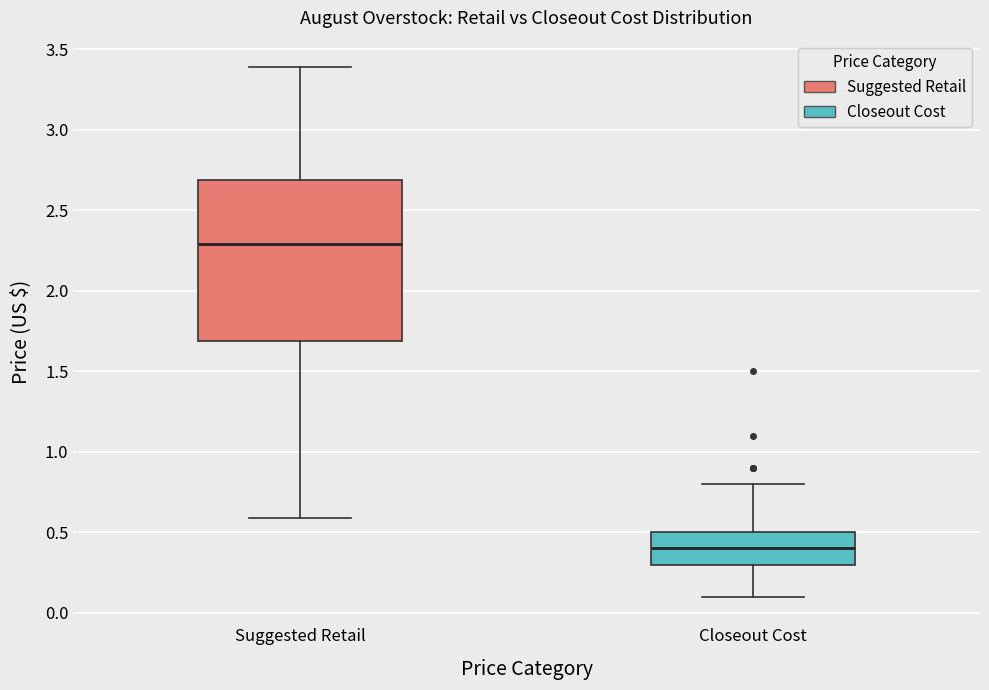

Which box has the highest median line?

Suggested Retail